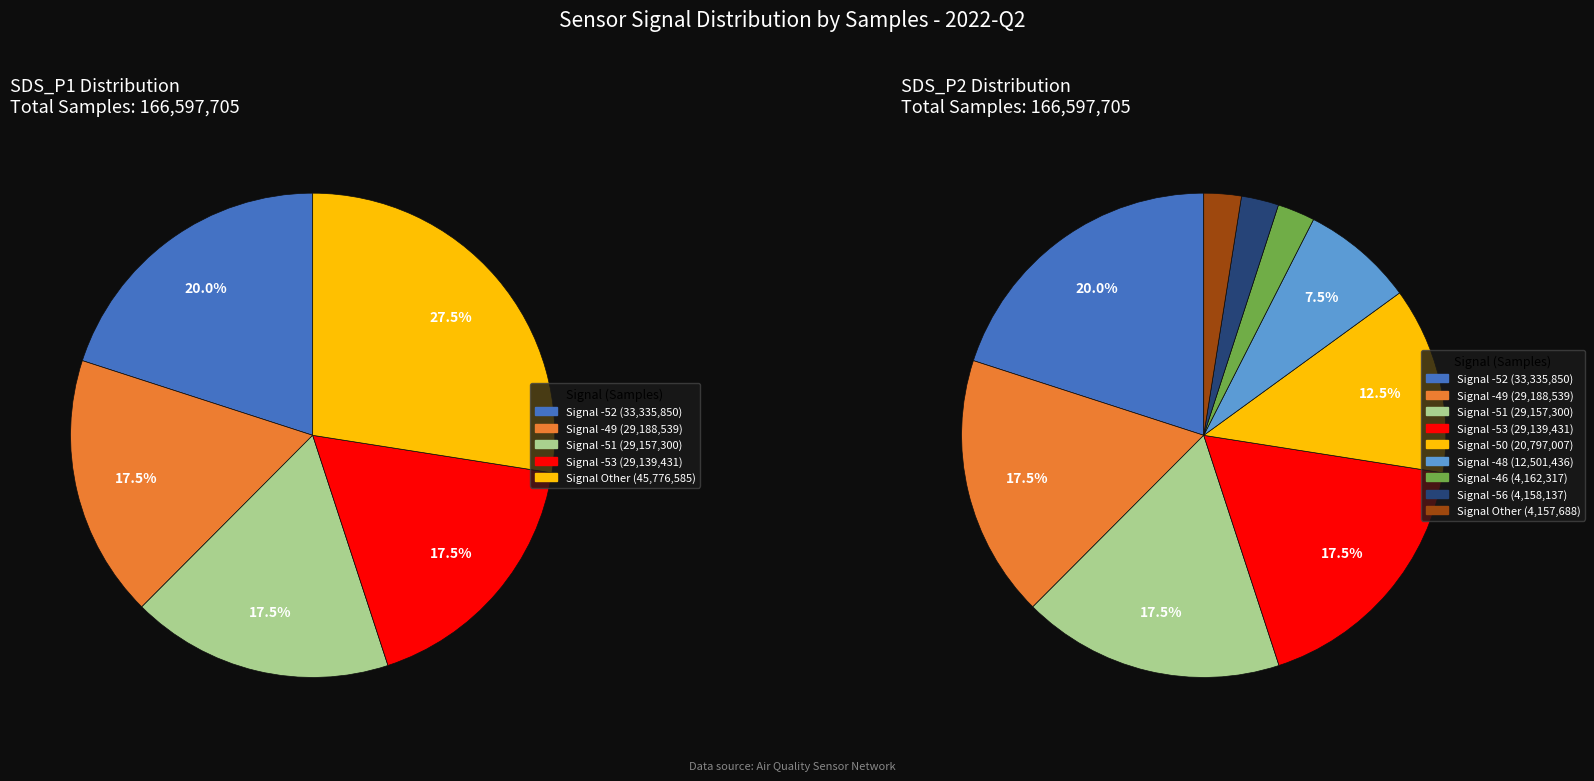

Does any single category account for the majority?

No